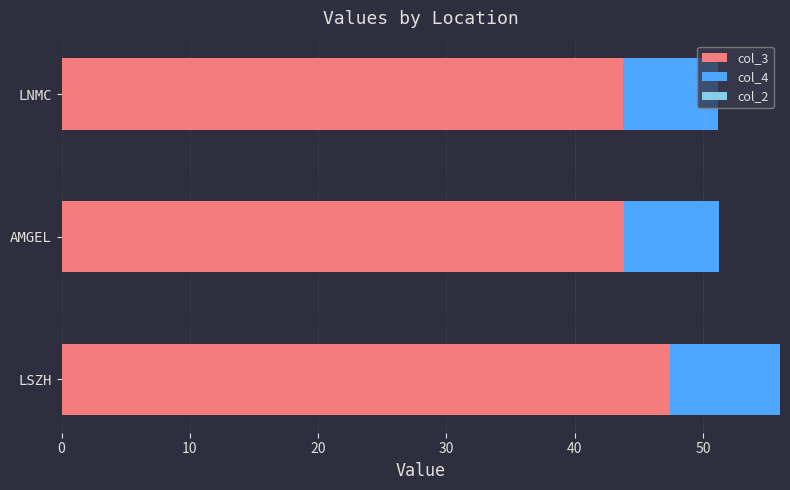

What is the difference between the maximum and minimum values in the col_3 series?

3.7